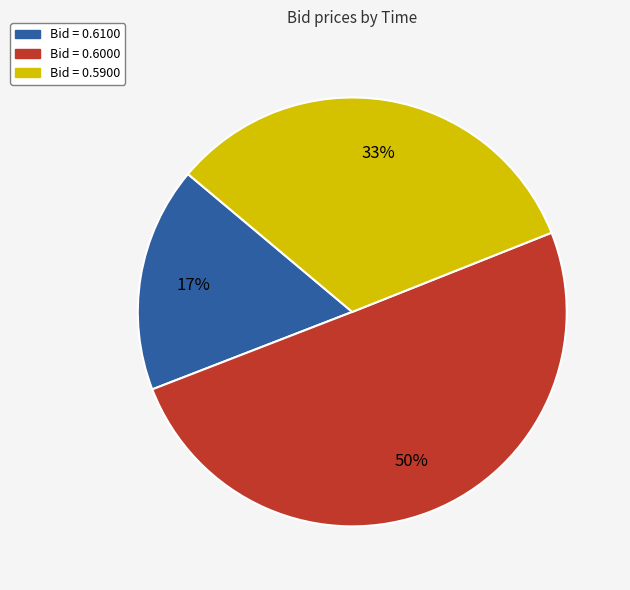

To the nearest percent, what is the average slice percentage?

33%